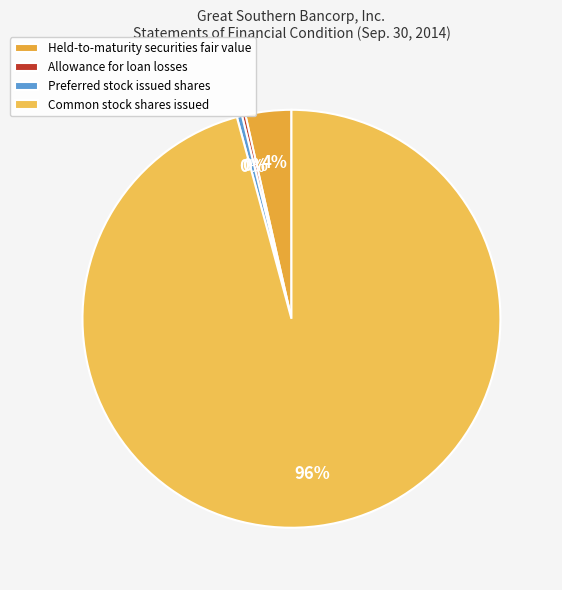

Approximately how many times larger is the value at Common stock shares issued compared to Allowance for loan losses?

359.9